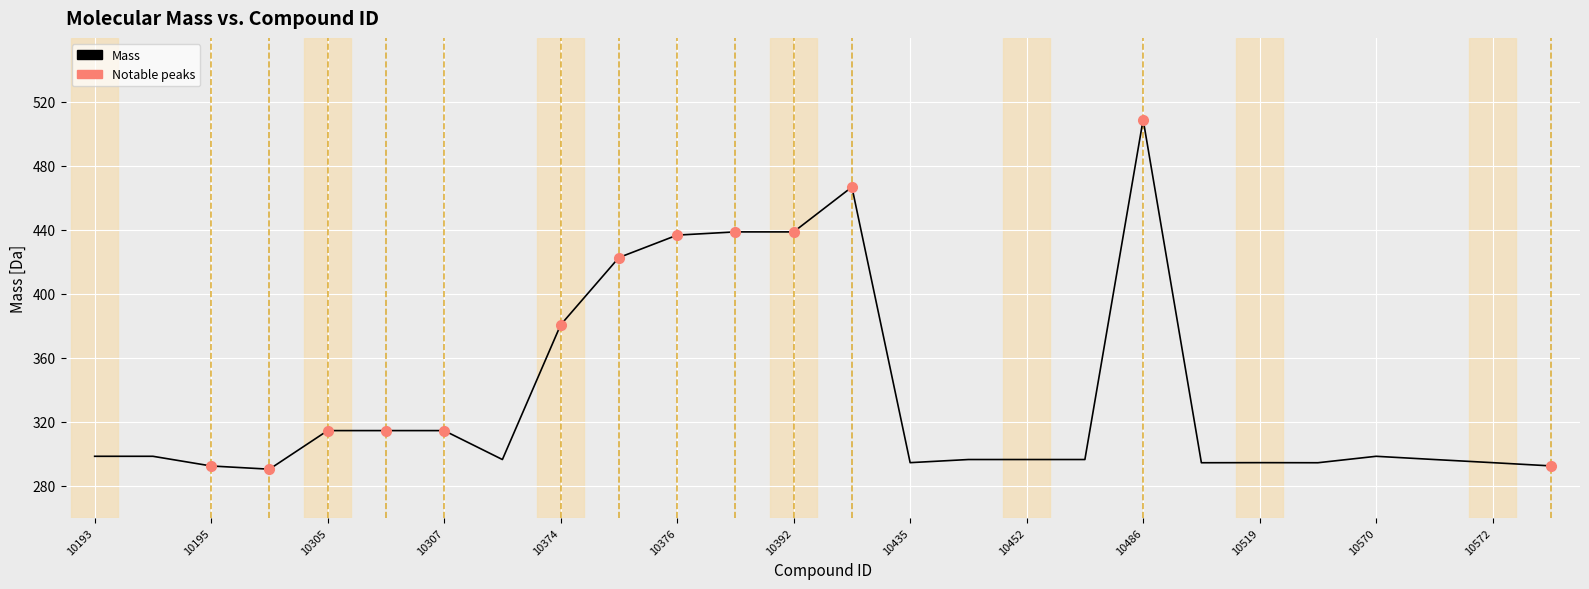

What is the maximum value shown in the chart?

509.0